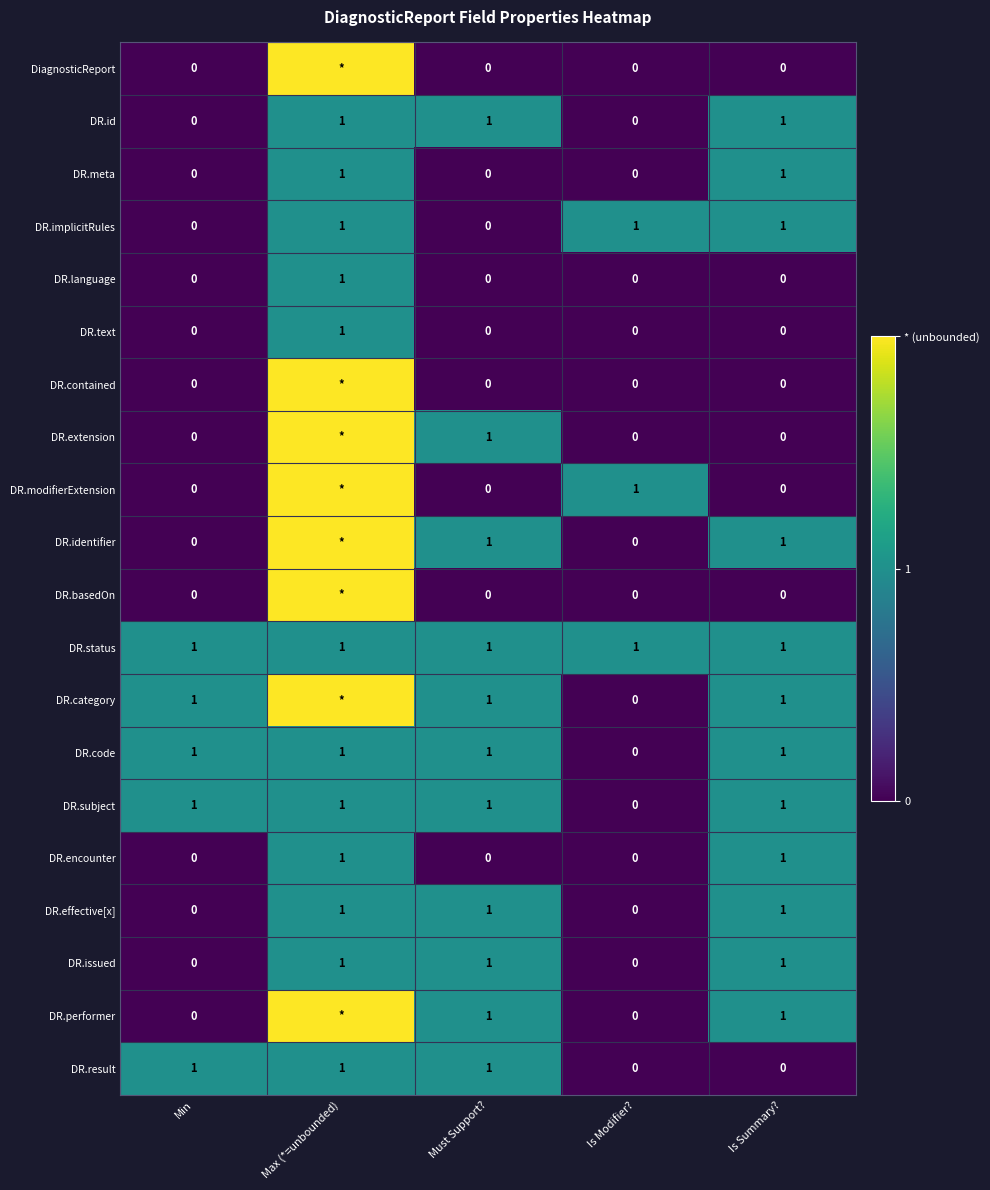

How many DR.subject values are between 1 and 2?

4